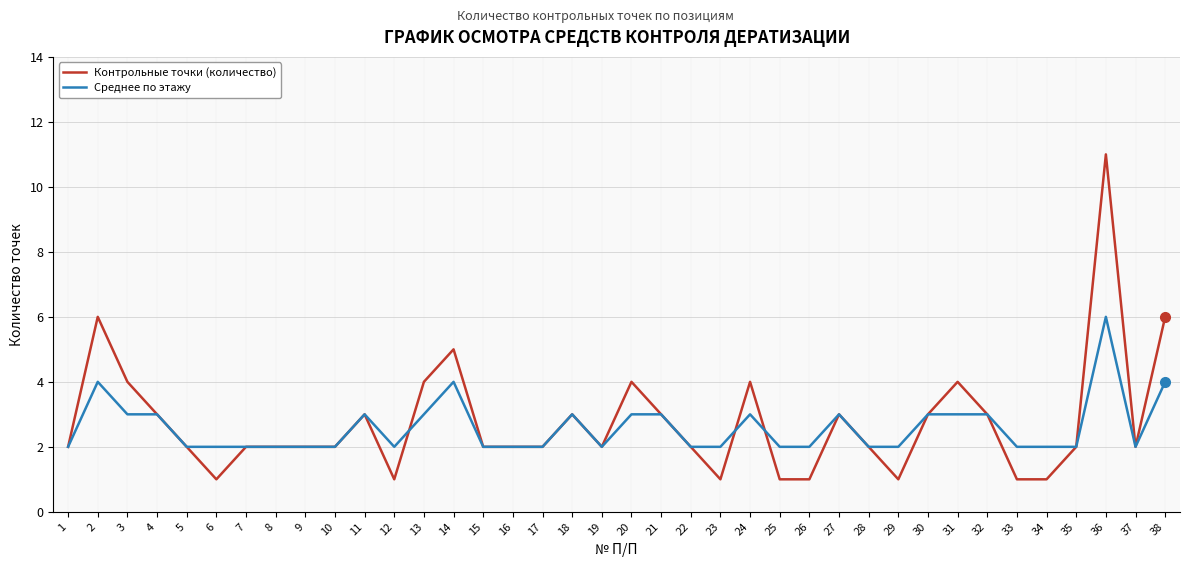

What is the difference between the highest and lowest values at 26?

1